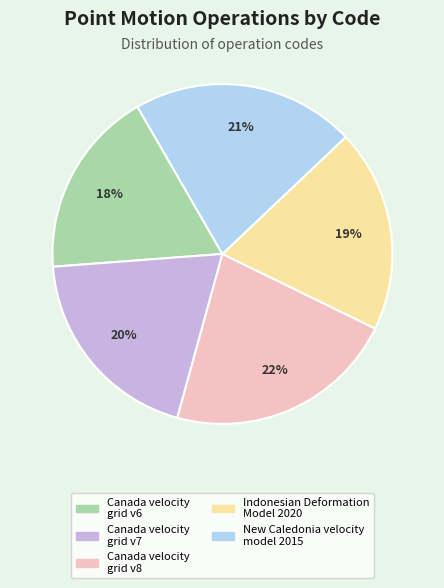

Approximately how many times larger is the value at New Caledonia velocity model 2015 compared to Canada velocity grid v7?

1.1